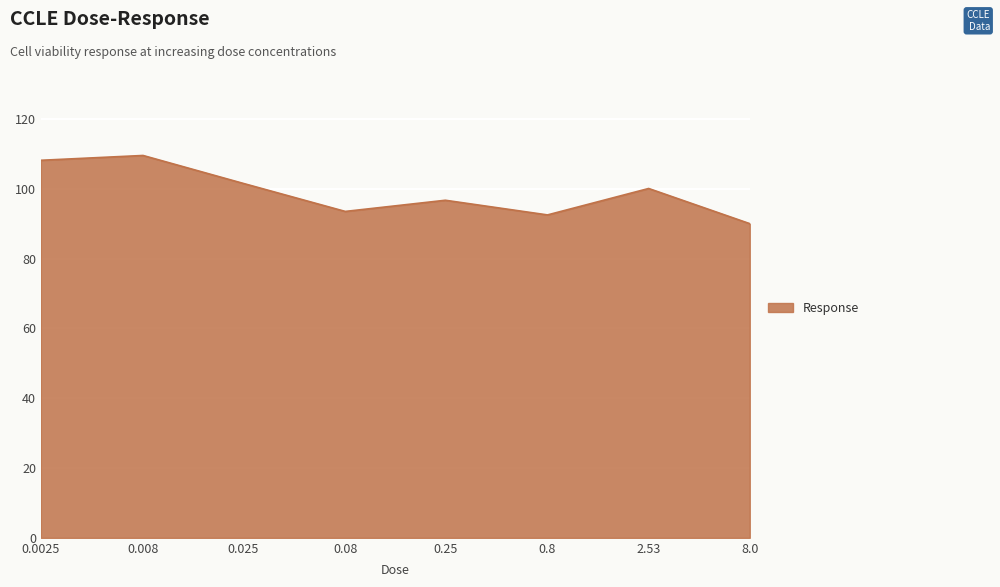

What is the sum of all values?

792.0